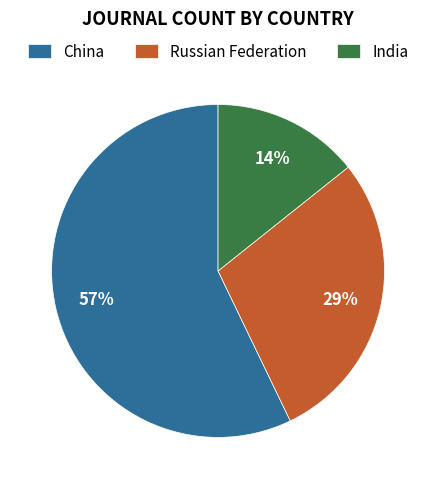

Which category accounts for the majority?

China